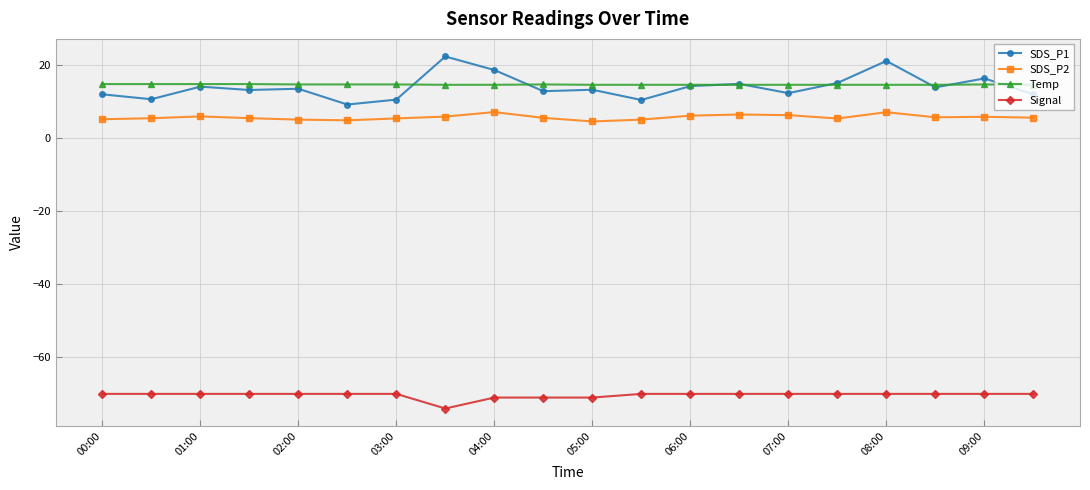

Which series has the largest range (max minus min)?

SDS_P1